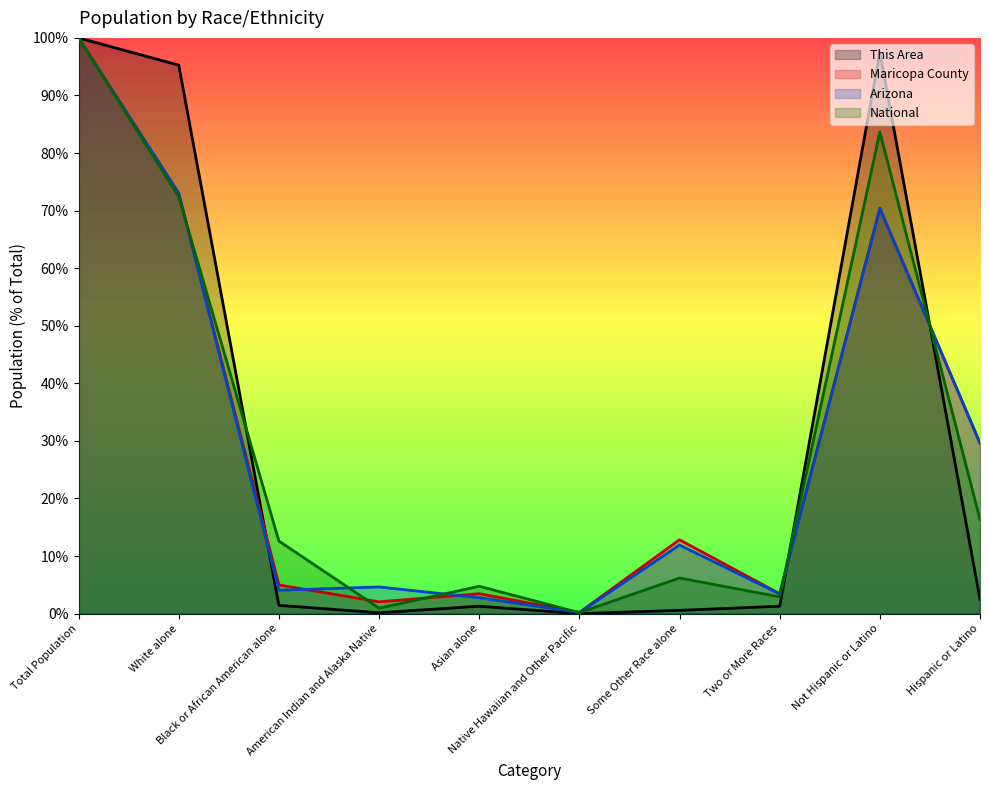

True or false: Arizona has more than 2 points higher than both neighbors.

True